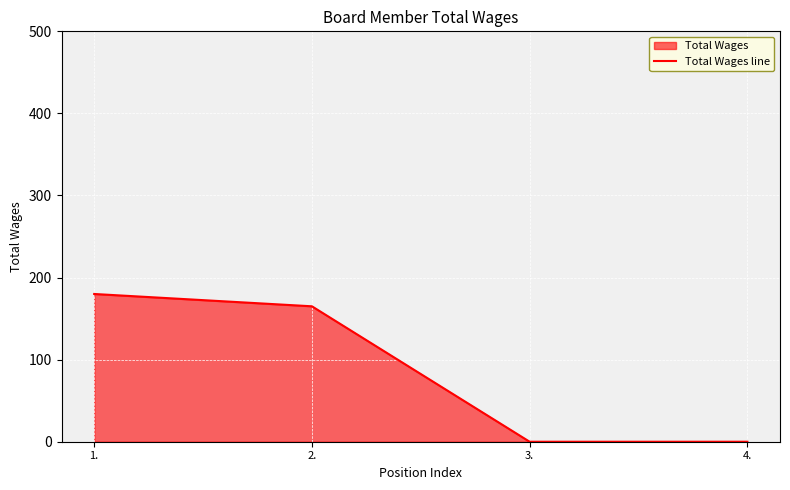

Rank the categories by value from lowest to highest.

3., 4., 2., 1.